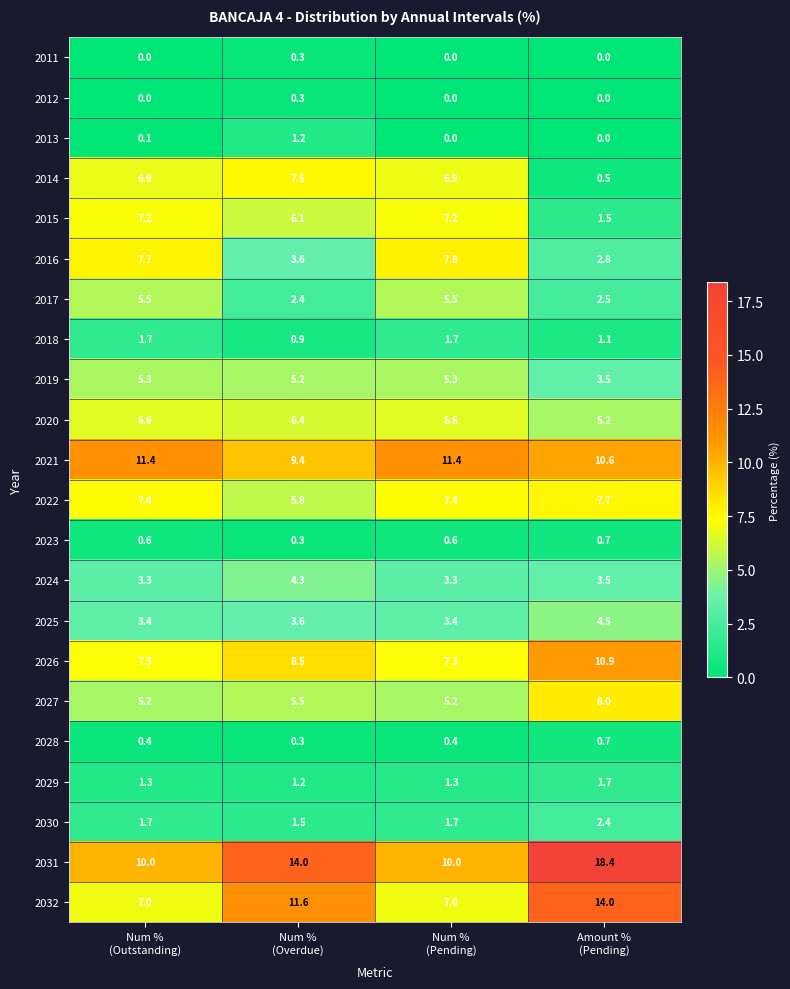

Which series has the largest total across all categories?

2031